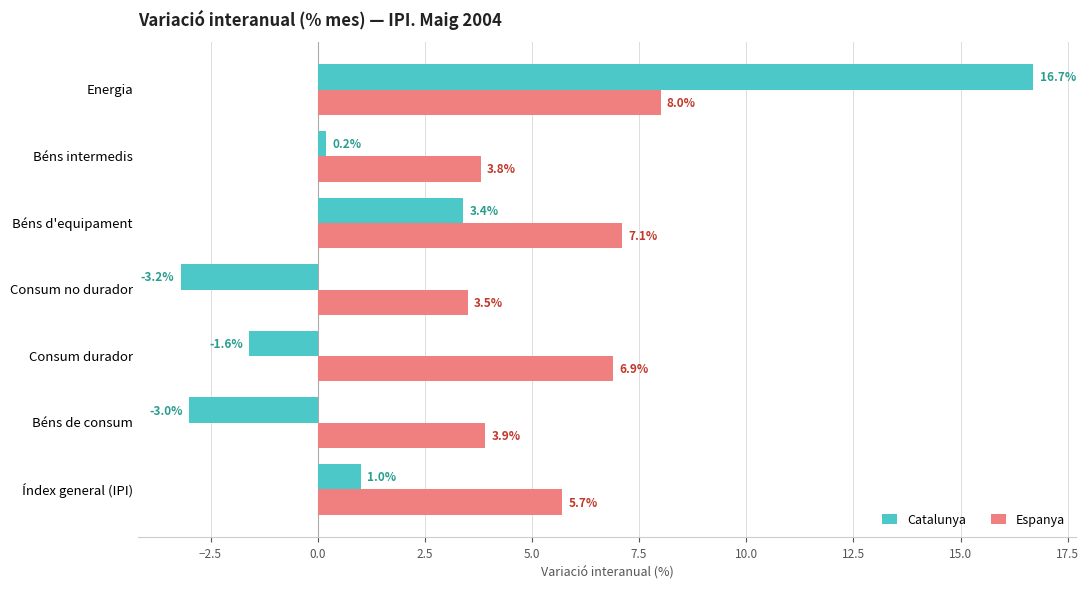

How many values in the Catalunya series exceed 0?

4